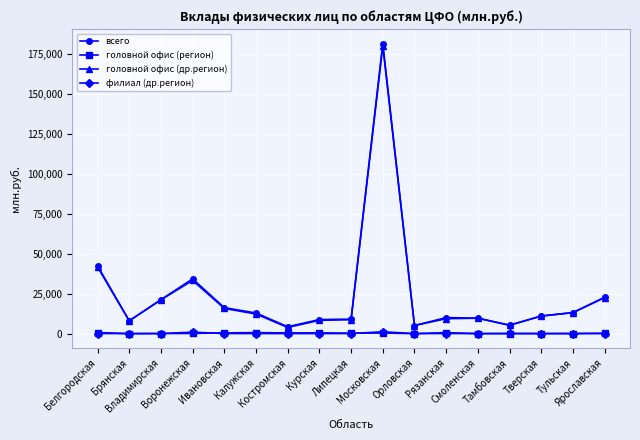

Which series has the largest range (max minus min)?

всего